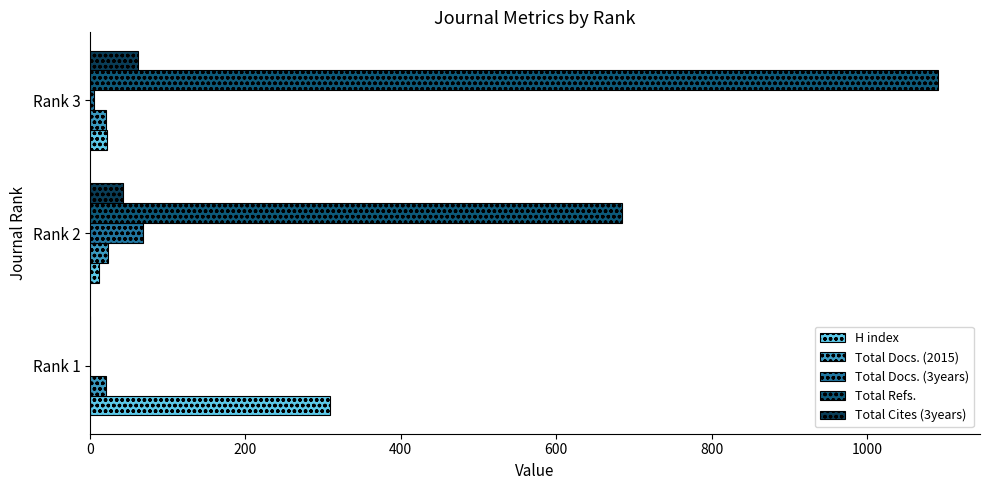

How many positive values does the Total Cites (3years) series have?

2